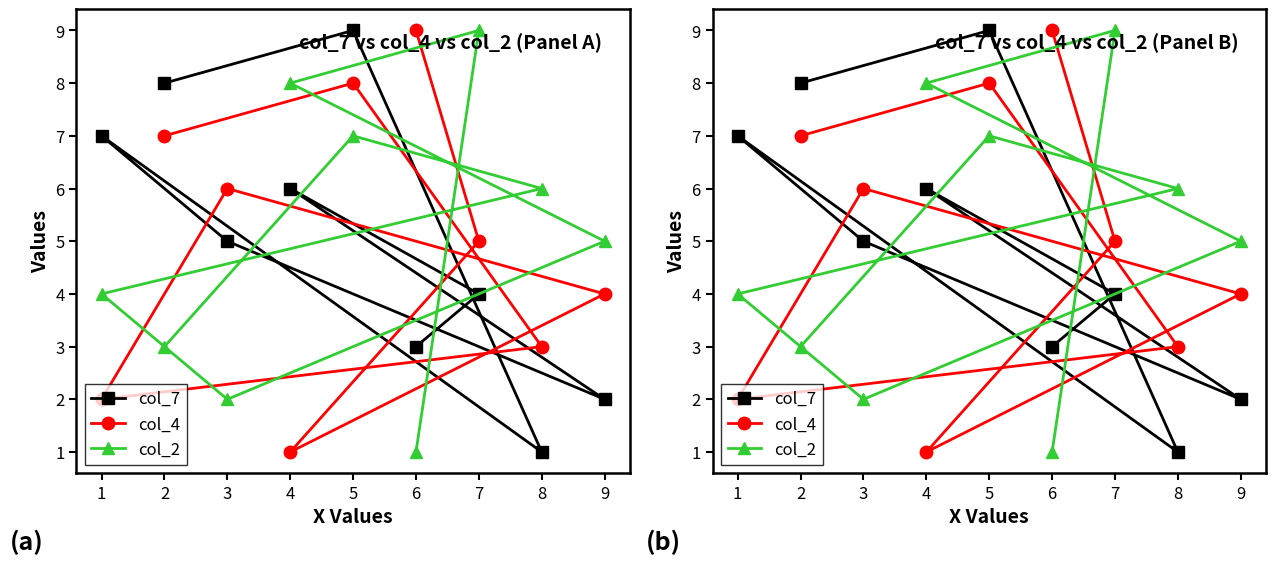

How many times do col_4 and col_2 cross each other?

4